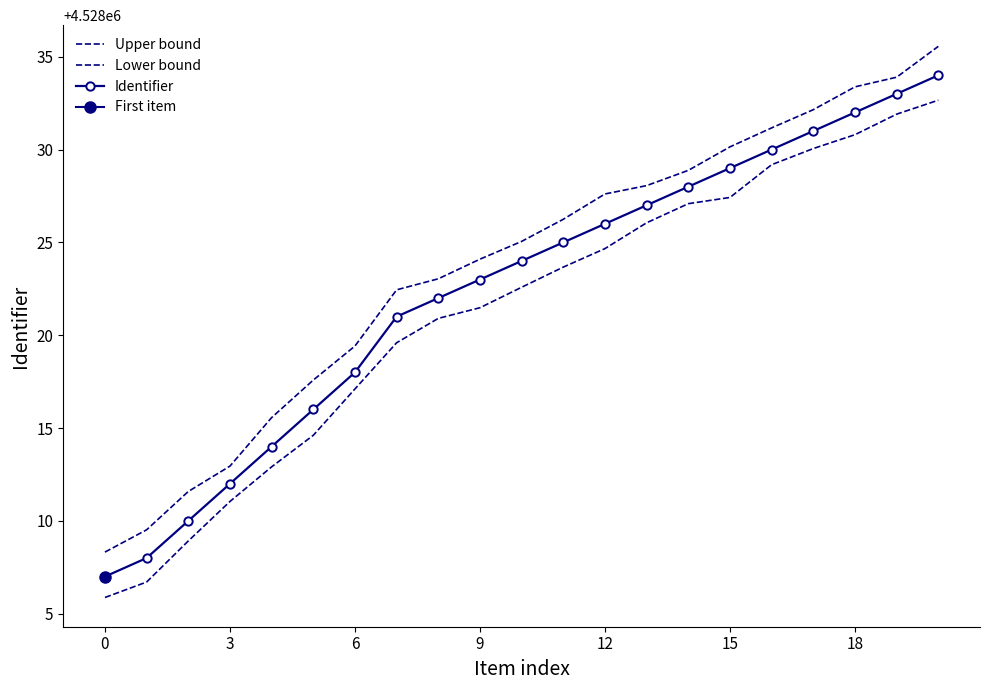

What is the smallest value displayed?

4528005.9